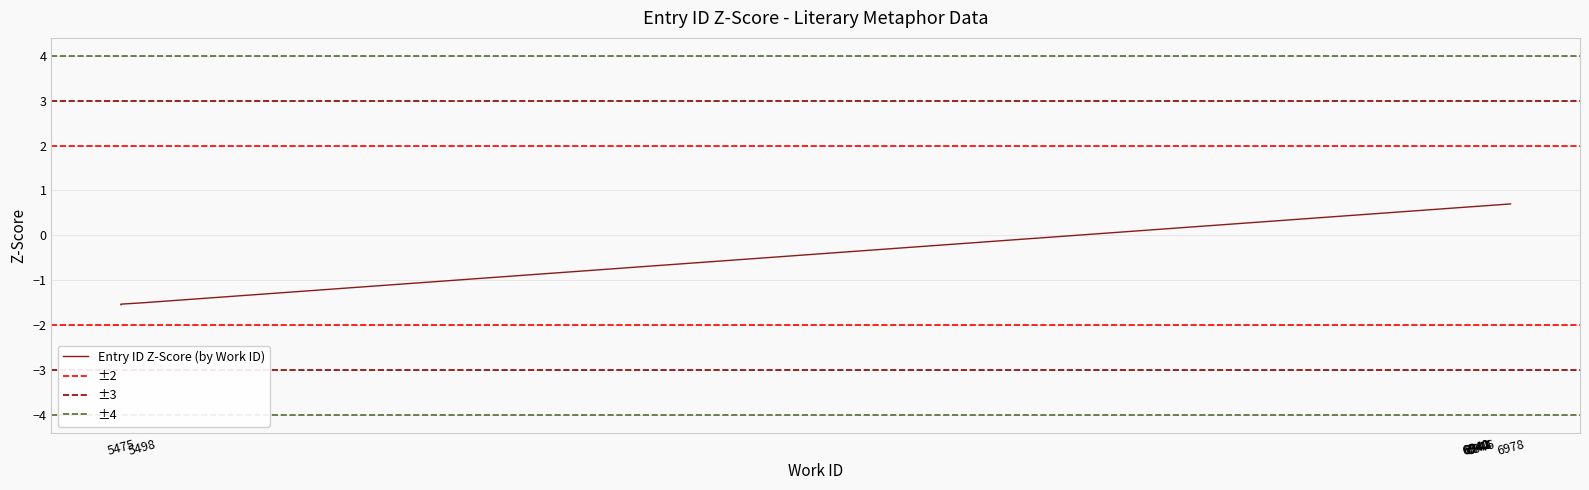

True or false: the data shows 0.4 at 6946.

False